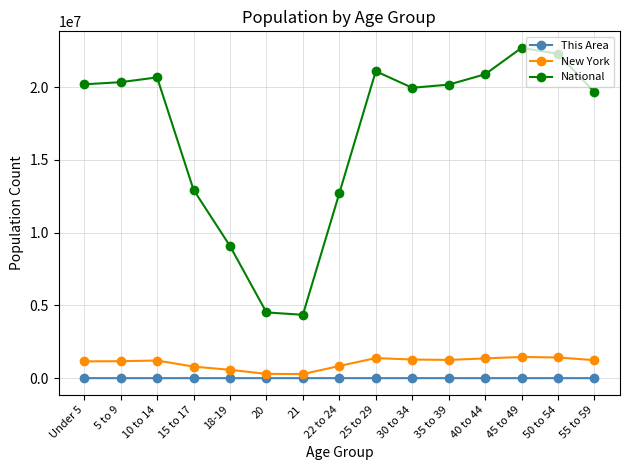

What position from the left is 22 to 24?

8